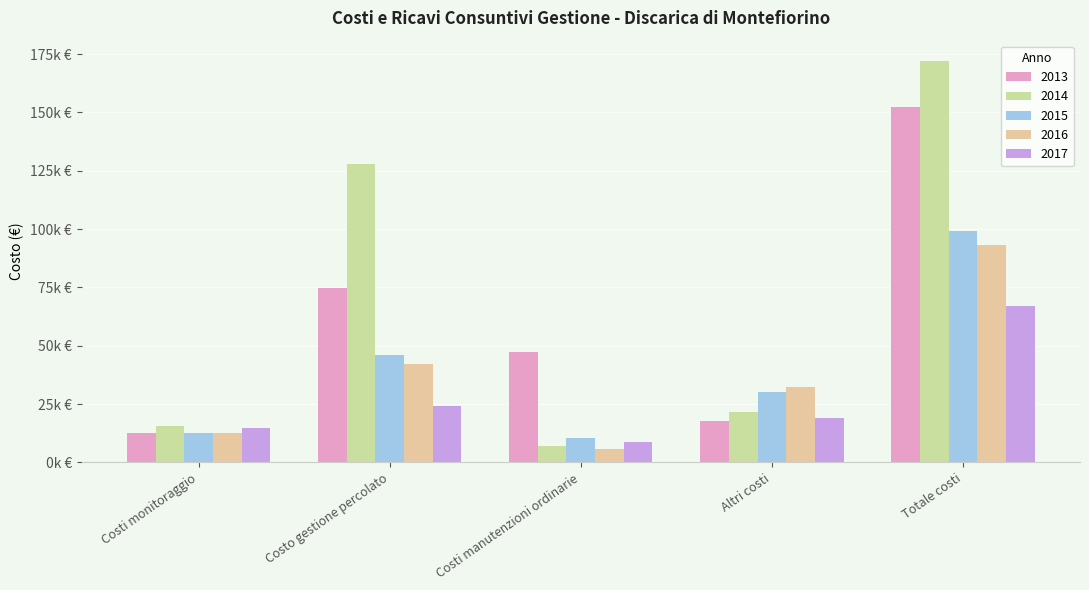

Read the 2015 value at Totale costi.

99254.2